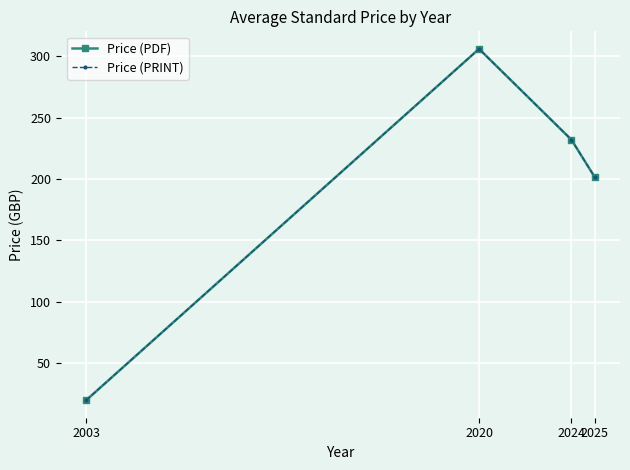

Is this an area chart (filled region under the line)?

No